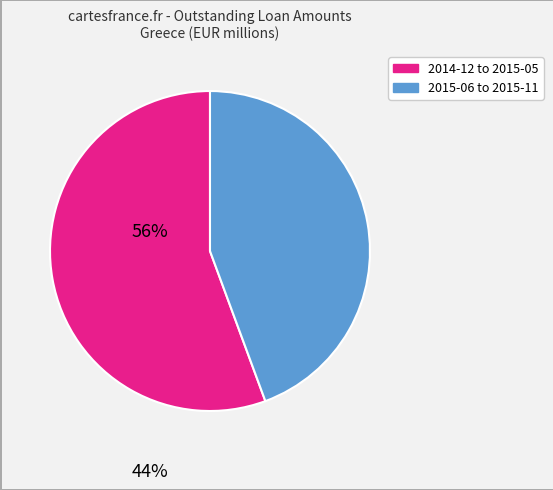

Is there a majority slice in this chart?

Yes